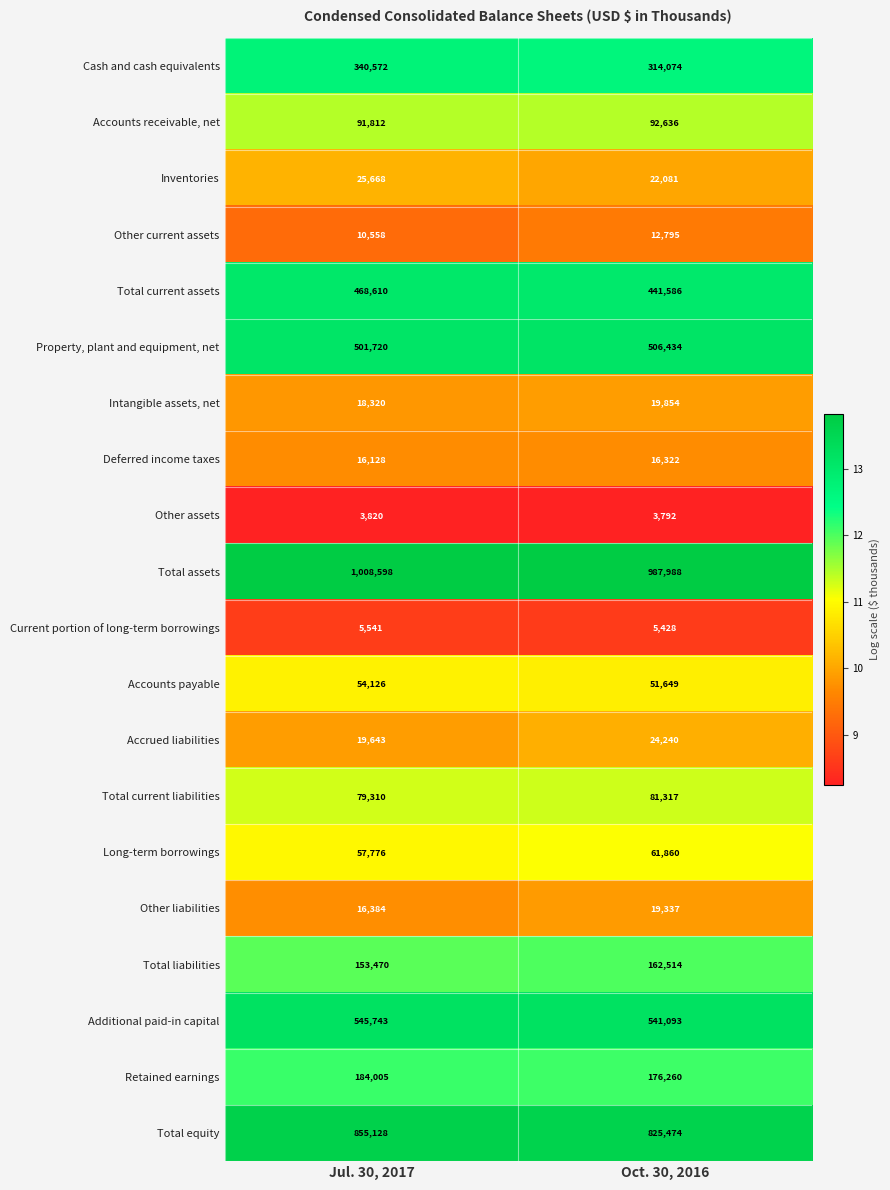

How many data points does each series have?

2